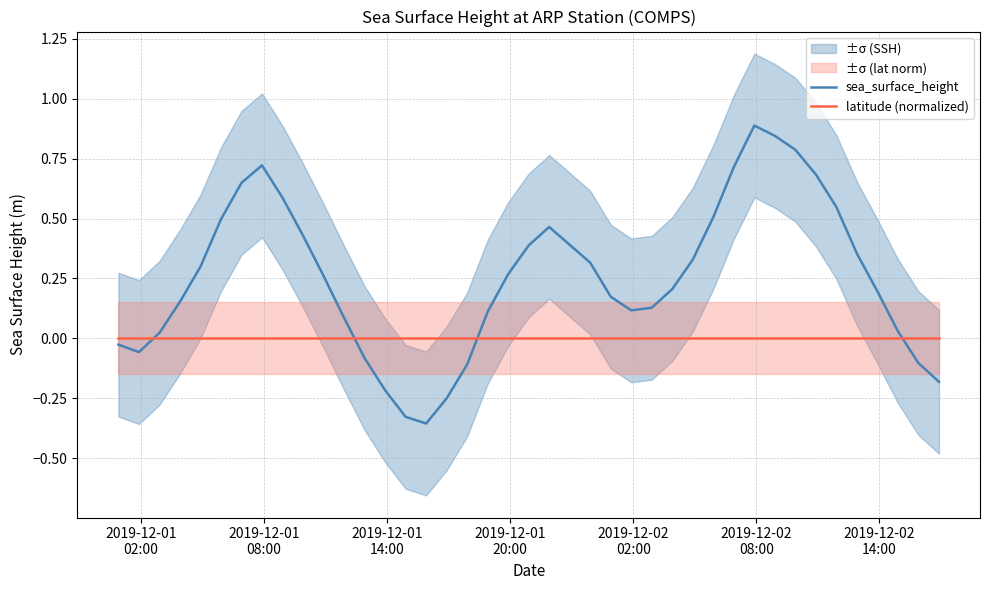

Which series ends up on top after the final intersection of latitude (normalized) and sea_surface_height?

latitude (normalized)